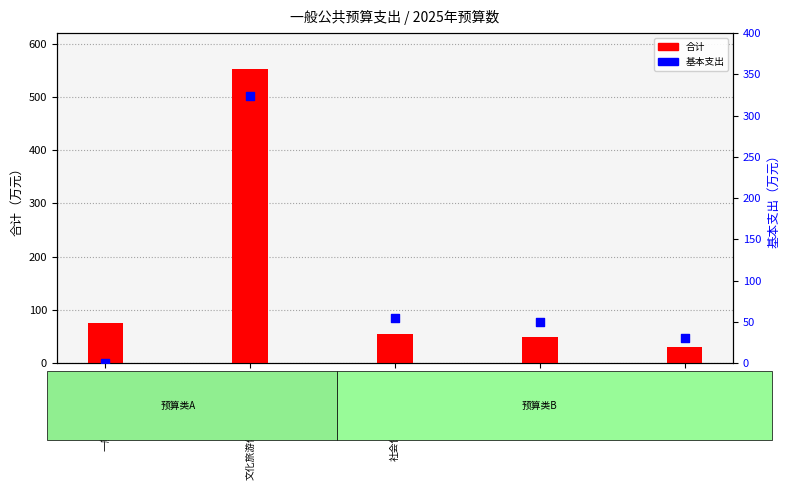

Which series has the widest spread of Y values?

合计